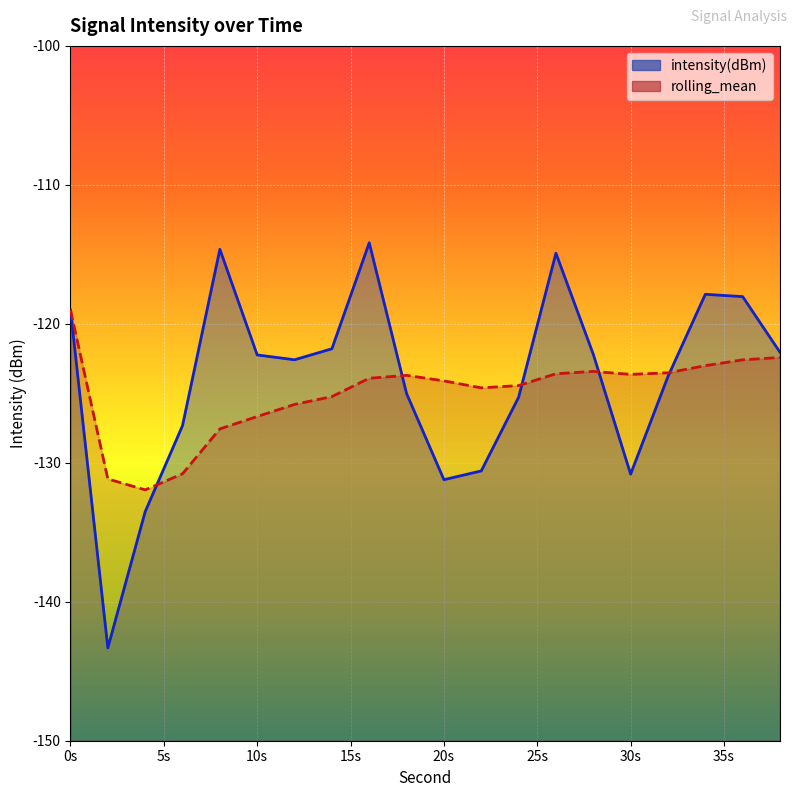

True or false: intensity(dBm) has a value of -114.9 at 26.

True